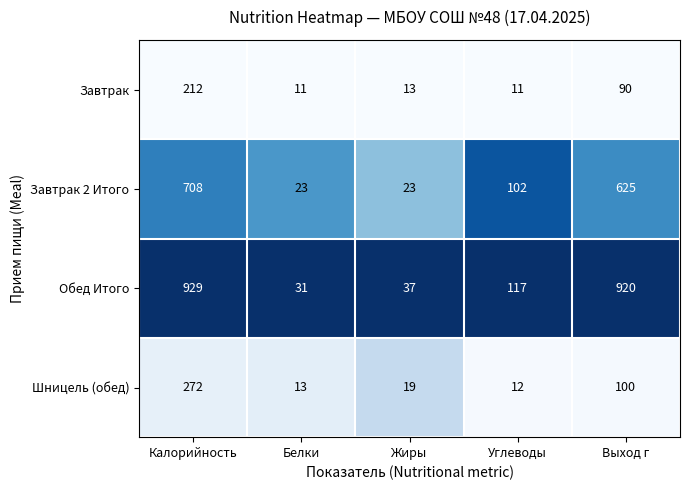

At which category is the sum across all series the highest?

Калорийность